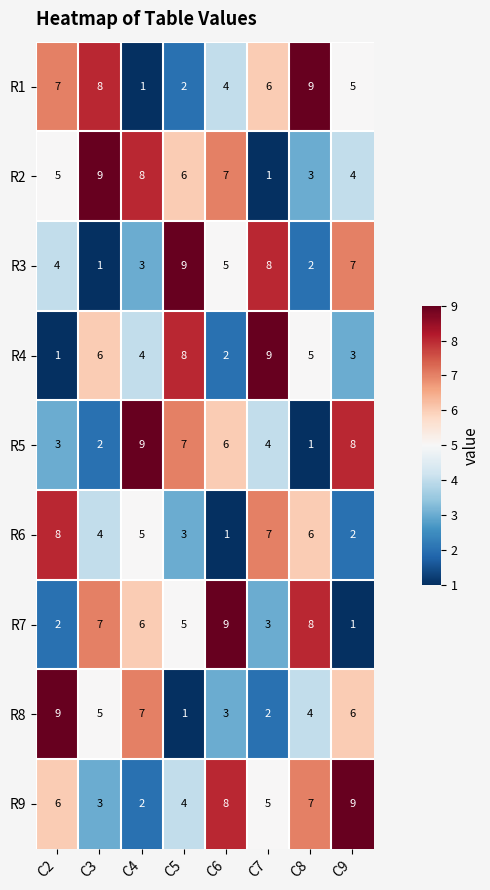

At C5, list the series in order from largest to smallest.

R3, R4, R5, R2, R7, R9, R6, R1, R8